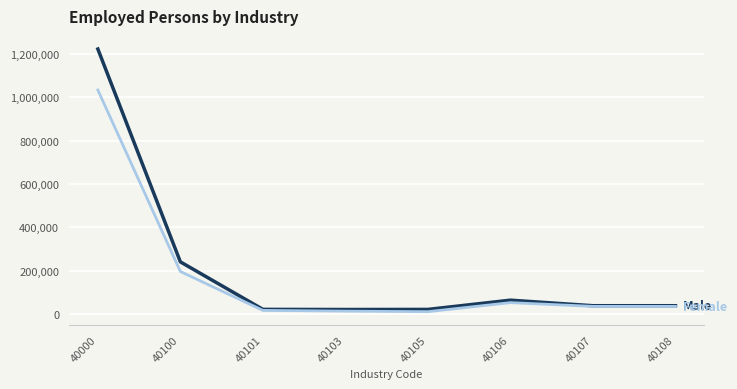

At which category is the sum across all series the highest?

40000